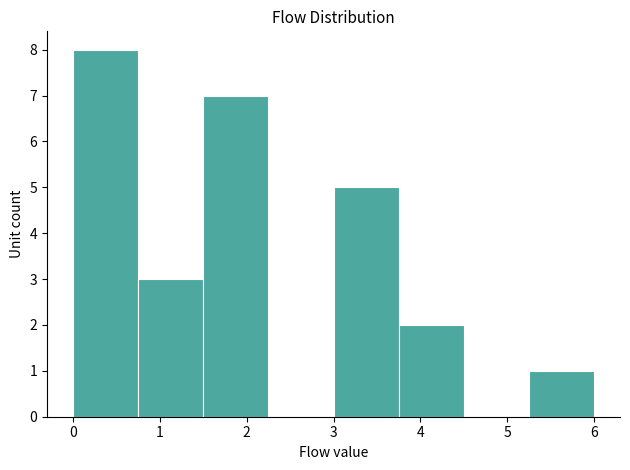

Over which range of the x-axis is the bar tallest?

0.00 to 0.75